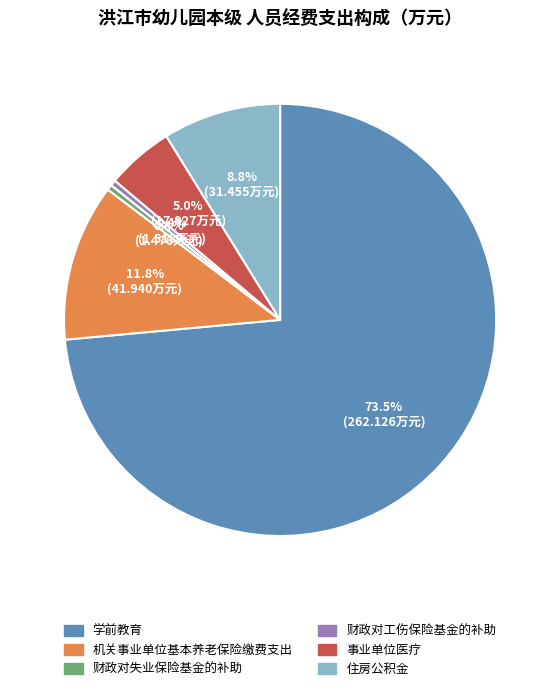

True or false: 住房公积金 accounts for 23% of the total.

False